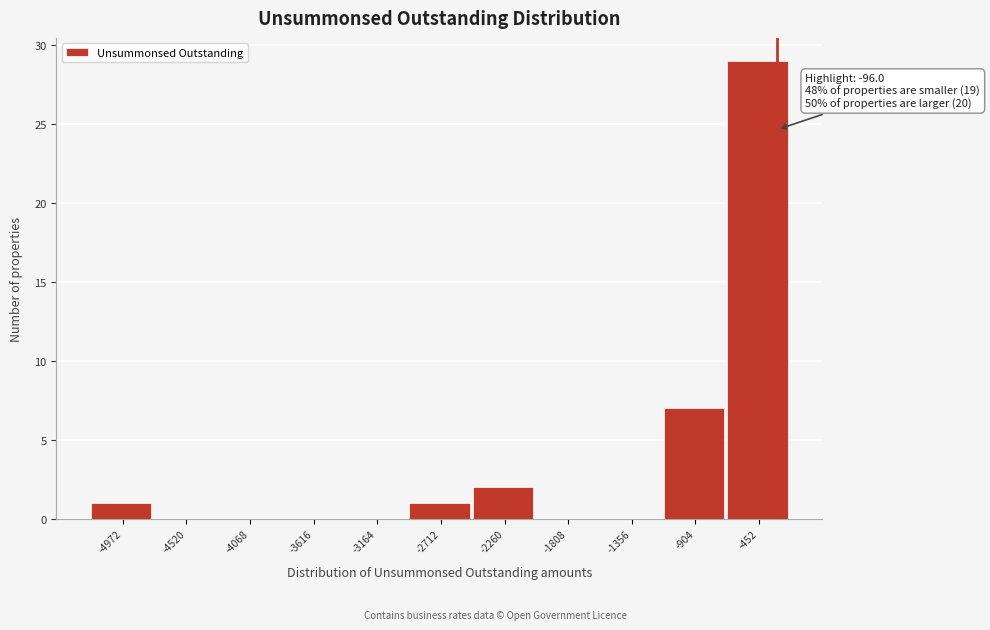

Reading right to left, what are all the values shown in this chart?

-452=29	-904=7	-1356=0	-1808=0	-2260=2	-2712=1	-3164=0	-3616=0	-4068=0	-4520=0	-4972=1